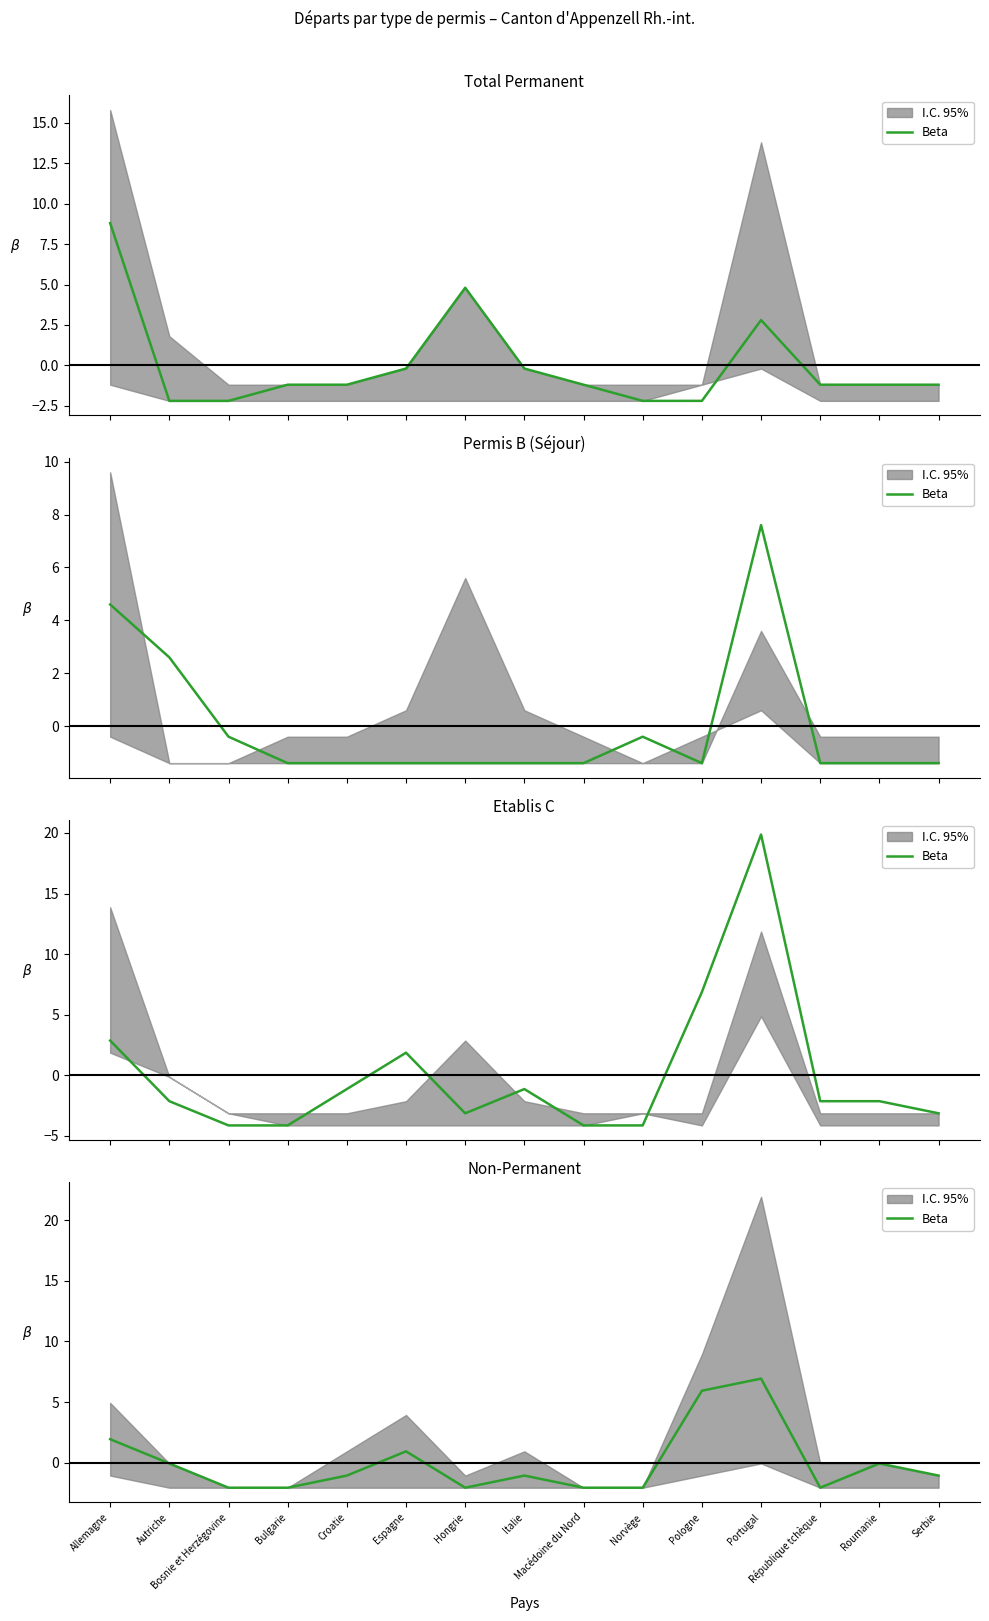

What is the label of the 5th point from the right?

Pologne